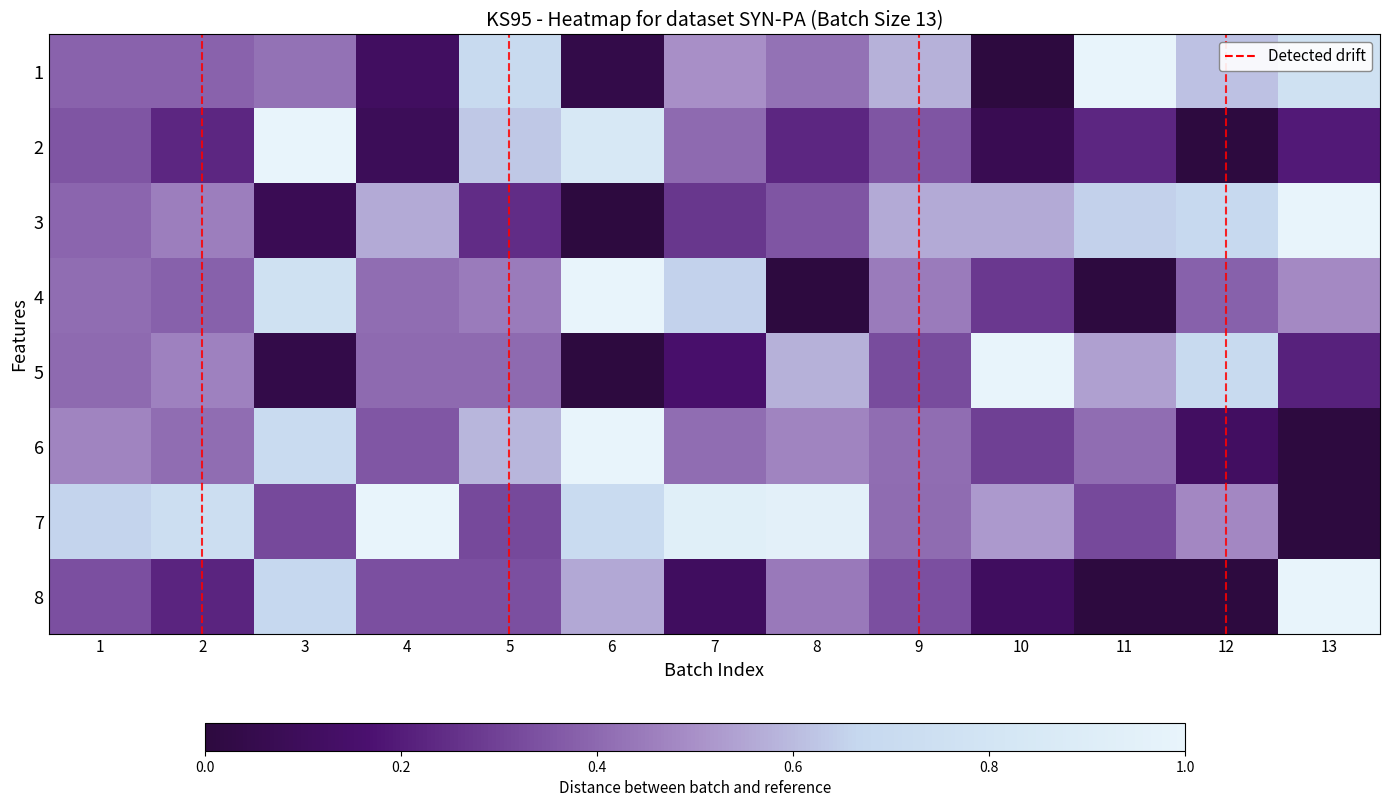

At which category does the chart reach its minimum across all series?

10